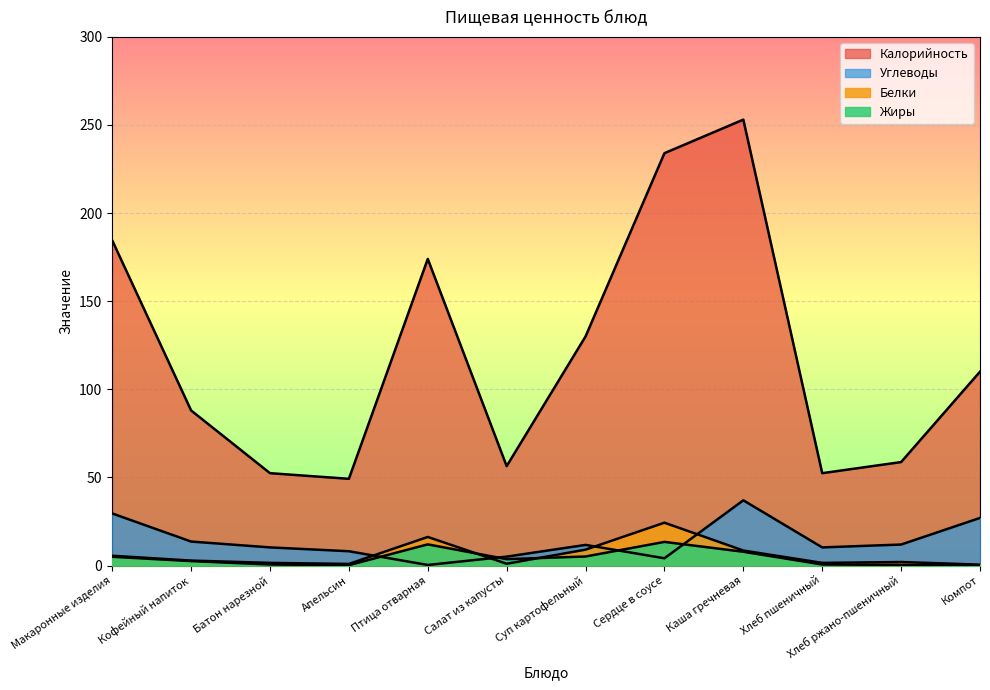

What is the sum of all Углеводы values?

168.8